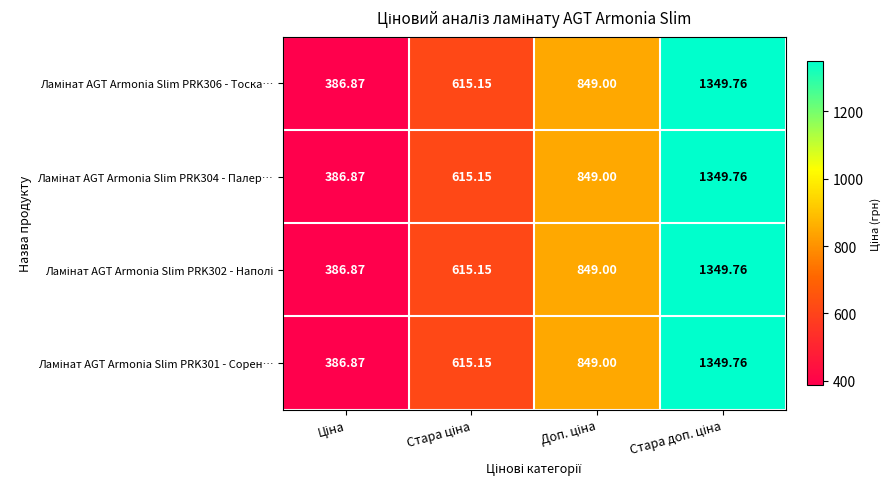

Count the number of data series in this chart.

4